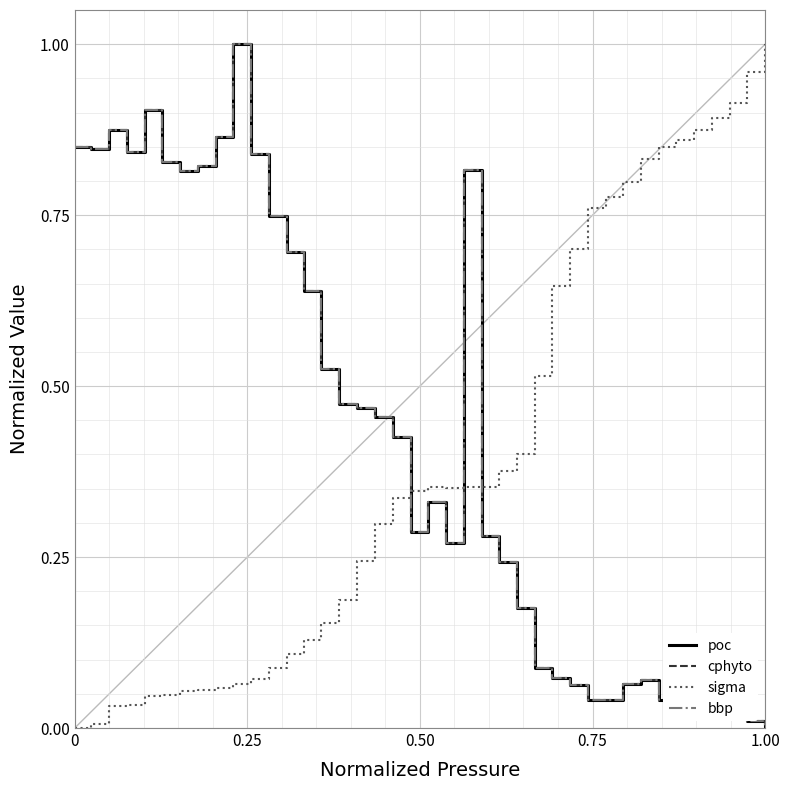

Is this an area chart (filled region under the line)?

No